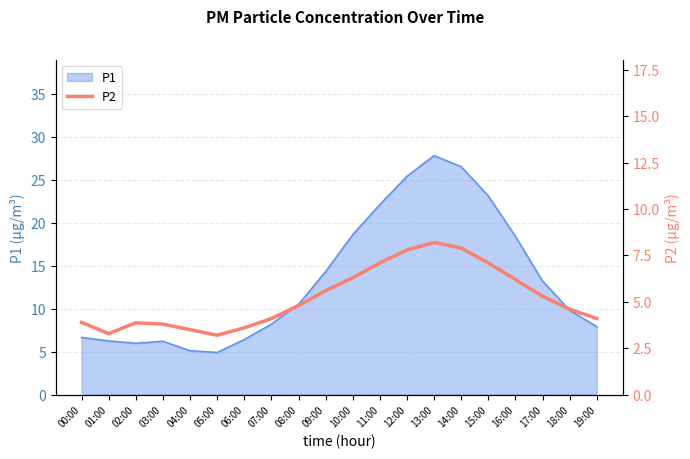

At which label does P1 reach its peak?

13:00